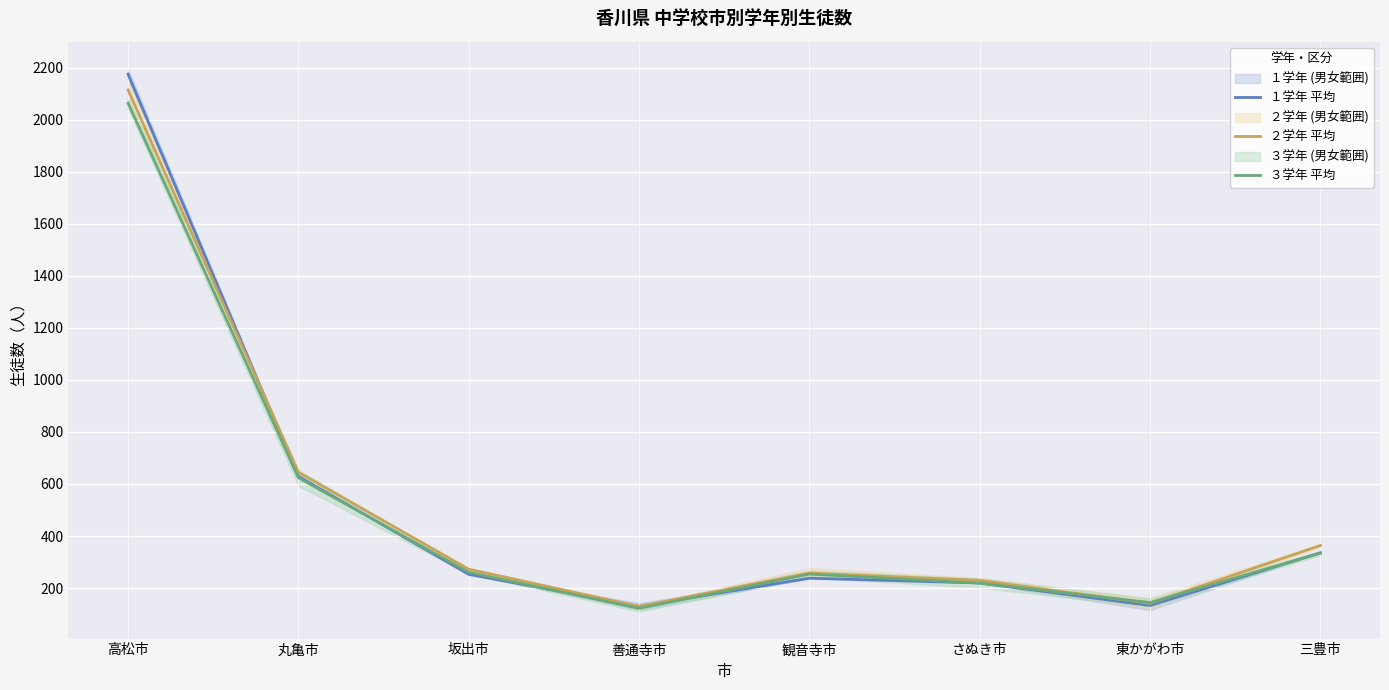

Which series ends up on top after the final intersection of ３学年 平均 and １学年 平均?

１学年 平均